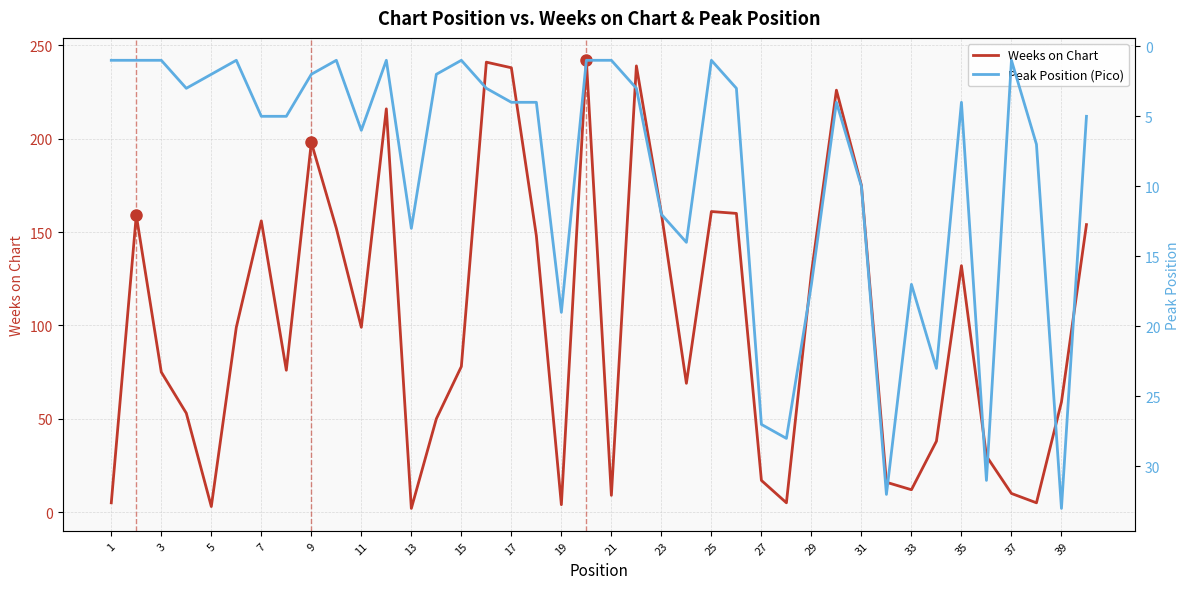

True or false: Weeks on Chart has a value of 156 at 7.

True